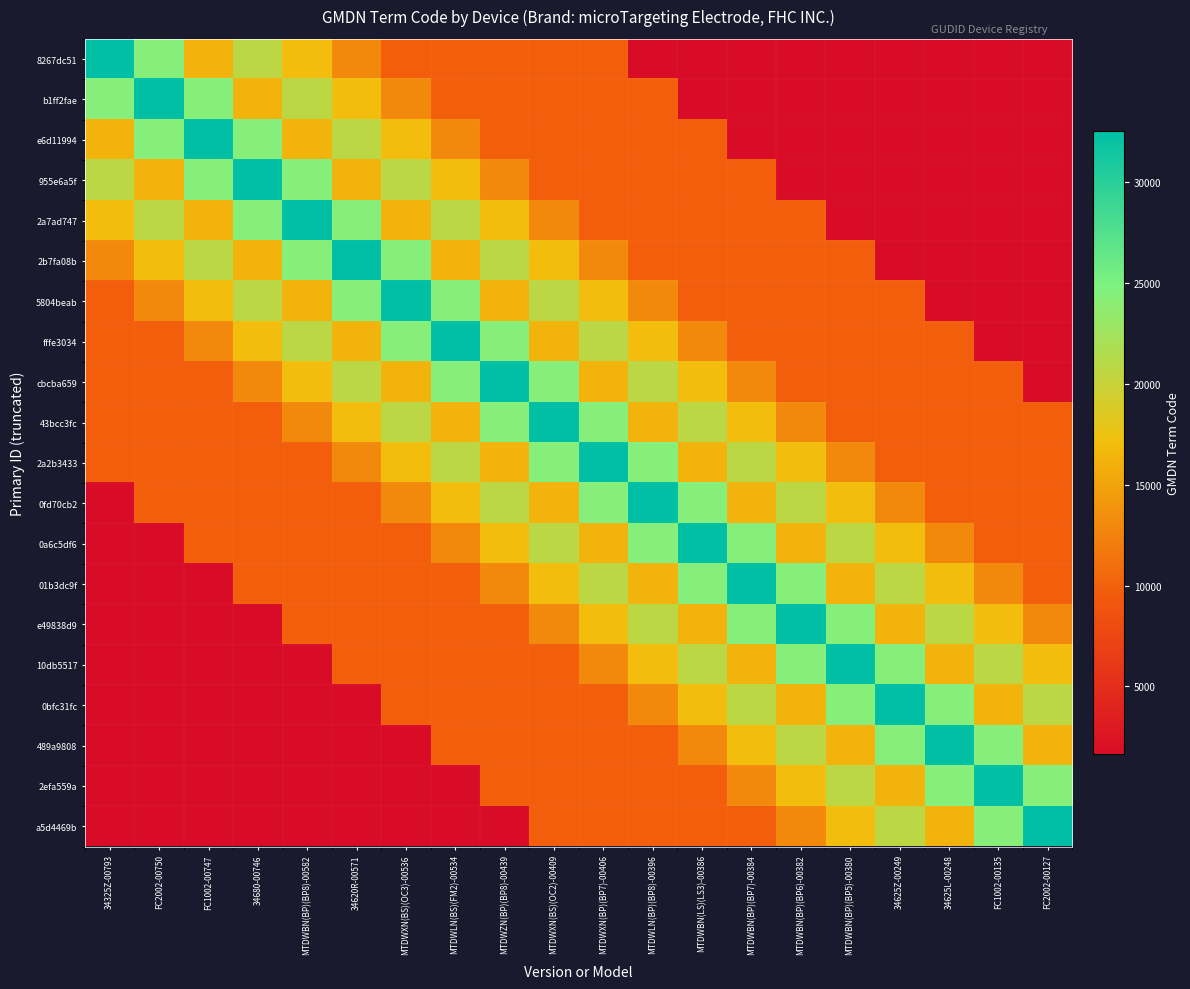

How many series are shown in this chart?

20